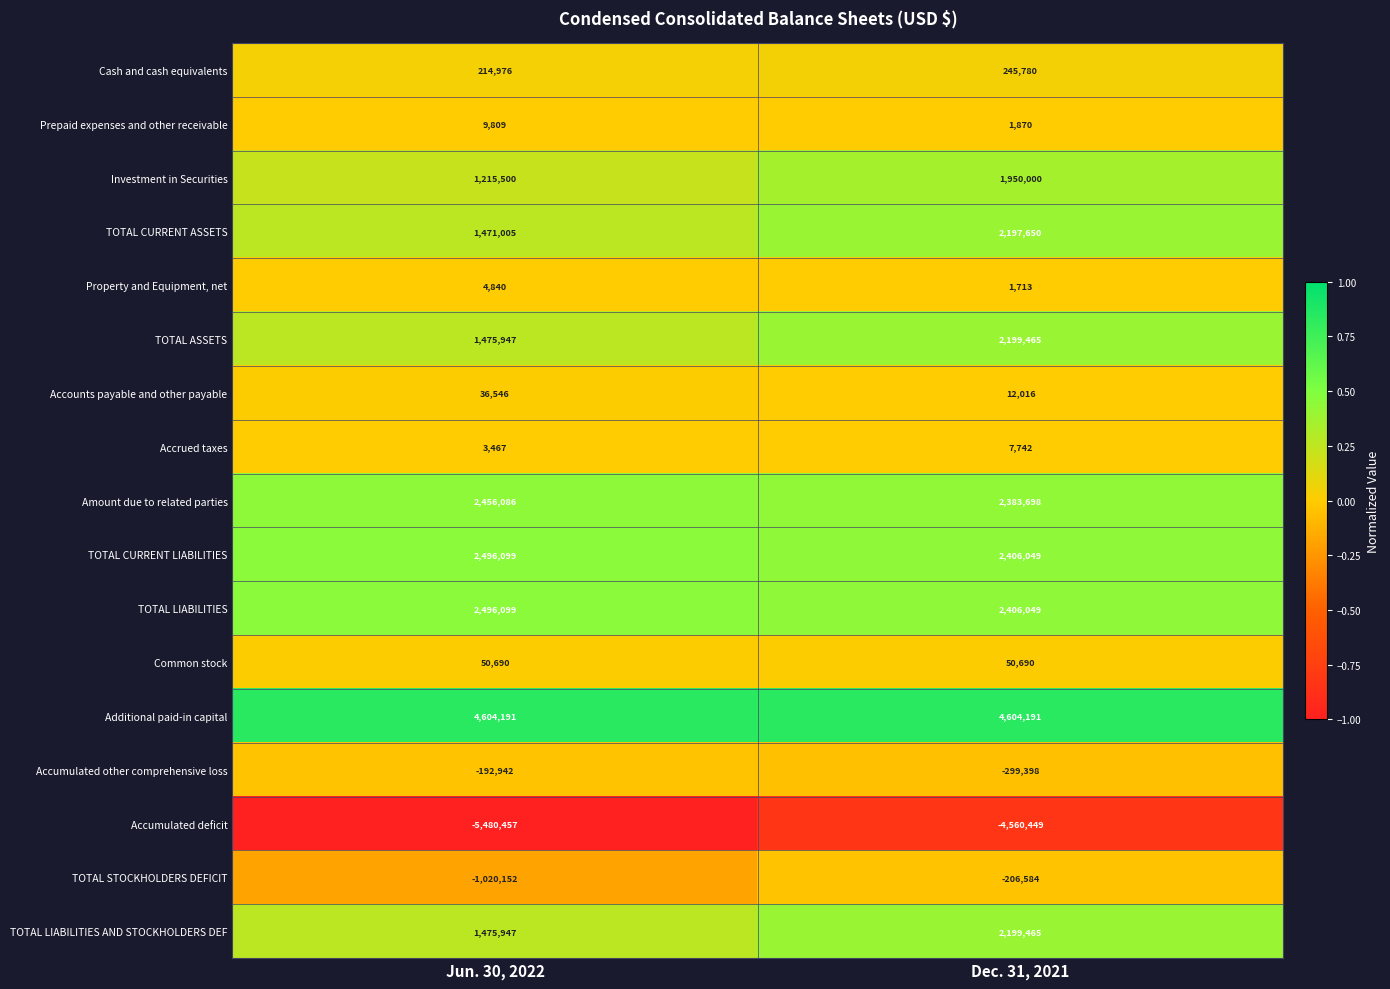

Which series has the largest total across all categories?

Additional paid-in capital